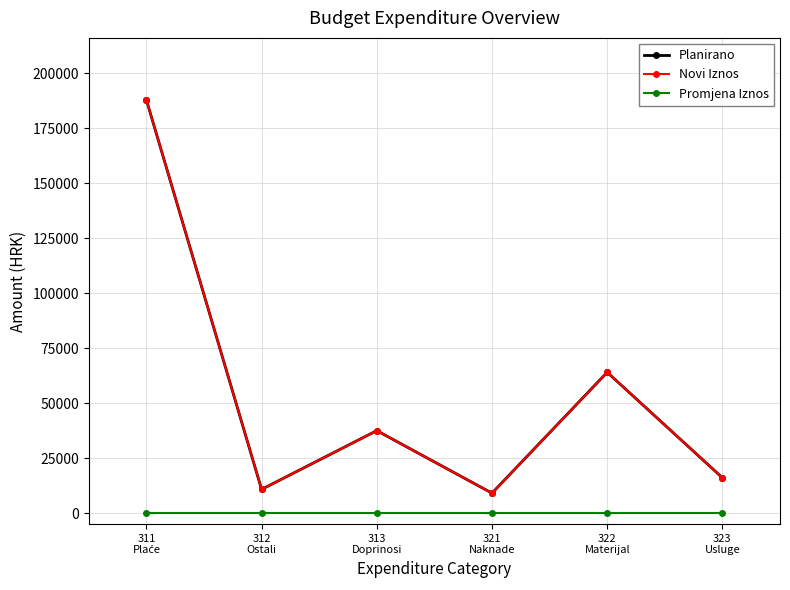

How many values in the Planirano series exceed 37500?

2